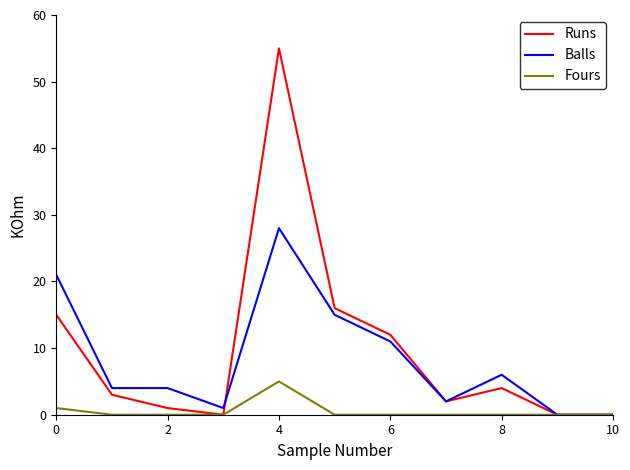

List the series in order of their overall mean, highest first.

Runs, Balls, Fours